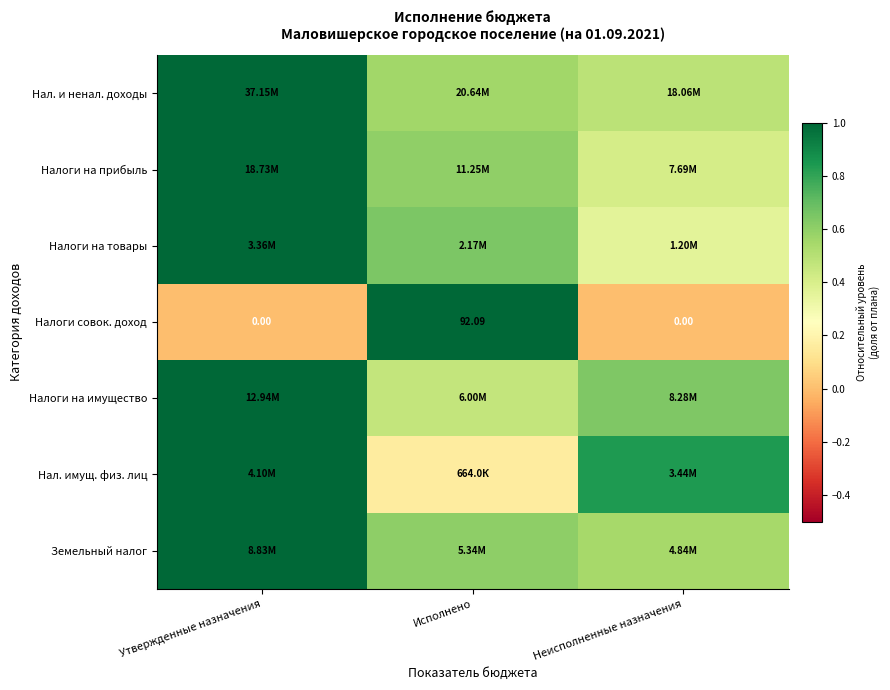

How many values in the Налоги совок. доход series exceed 0?

1